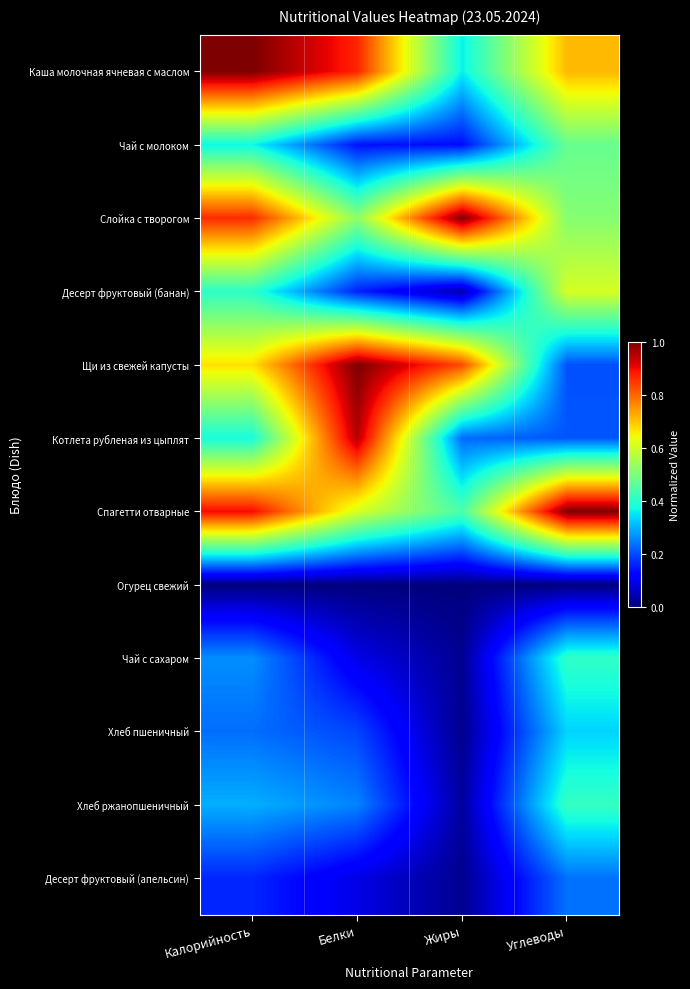

What is the greatest value displayed?

1.0